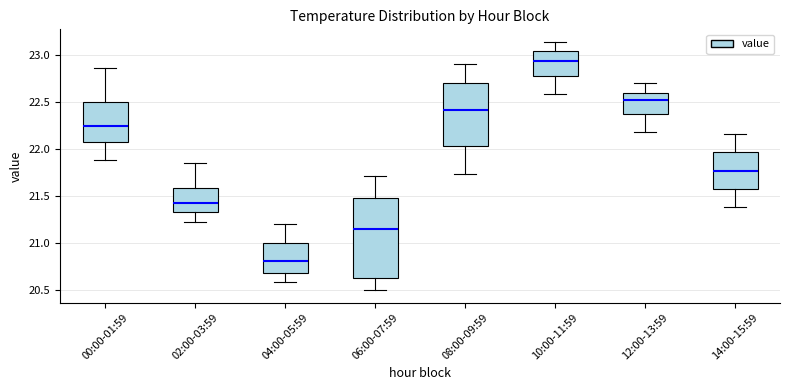

Where is the upper edge of the box for 12:00-13:59 on the y-axis? The values are not printed on the chart, so give them approximately, as read against the axis.

22.60